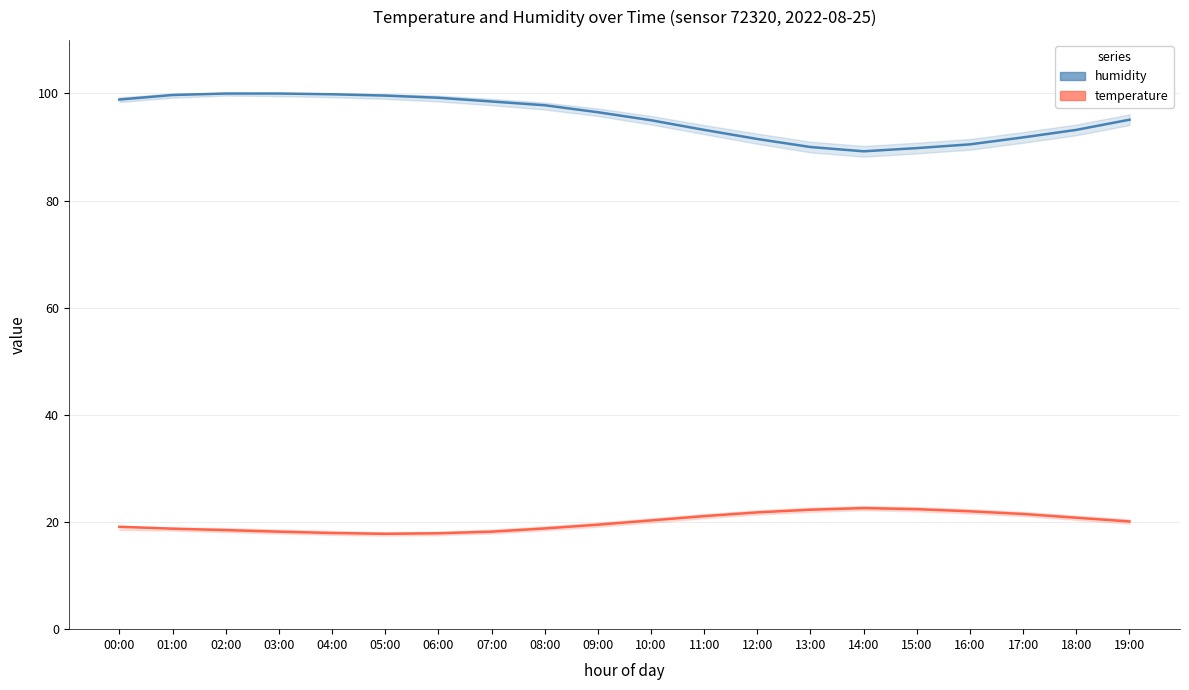

Which has a higher value, 00:00 or 06:00?

06:00